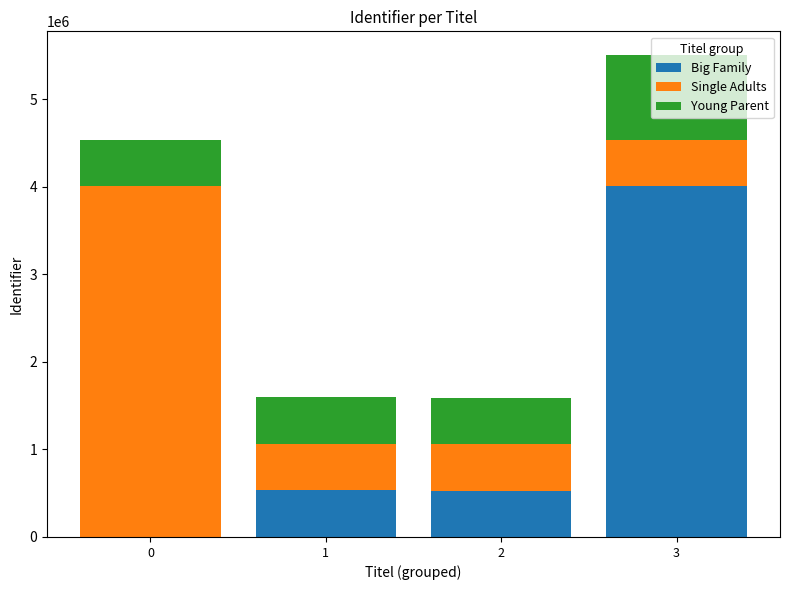

What is the sum of all Big Family values?

5067754